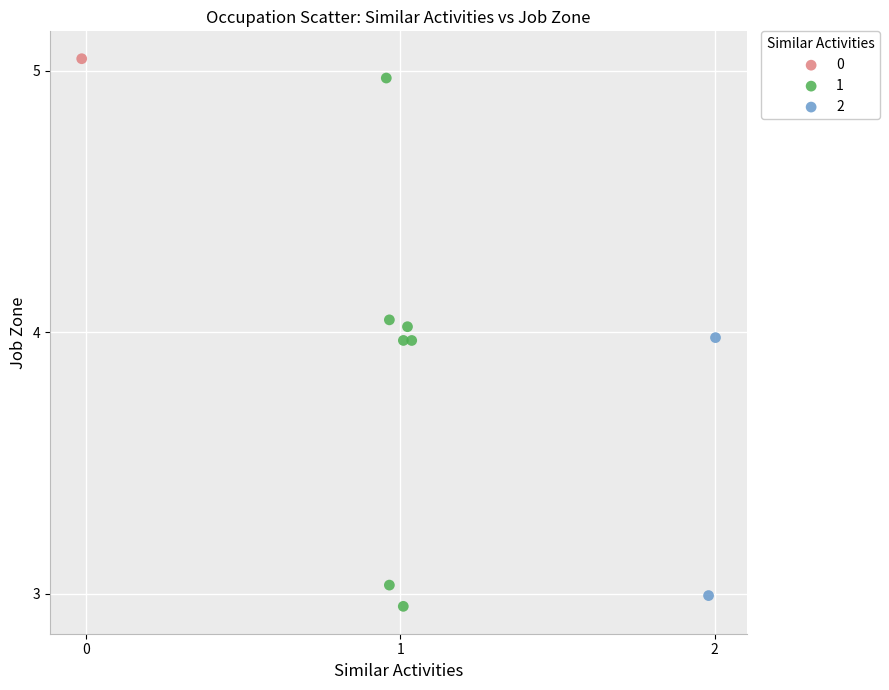

What are all the series names shown in the legend?

0, 1, 2